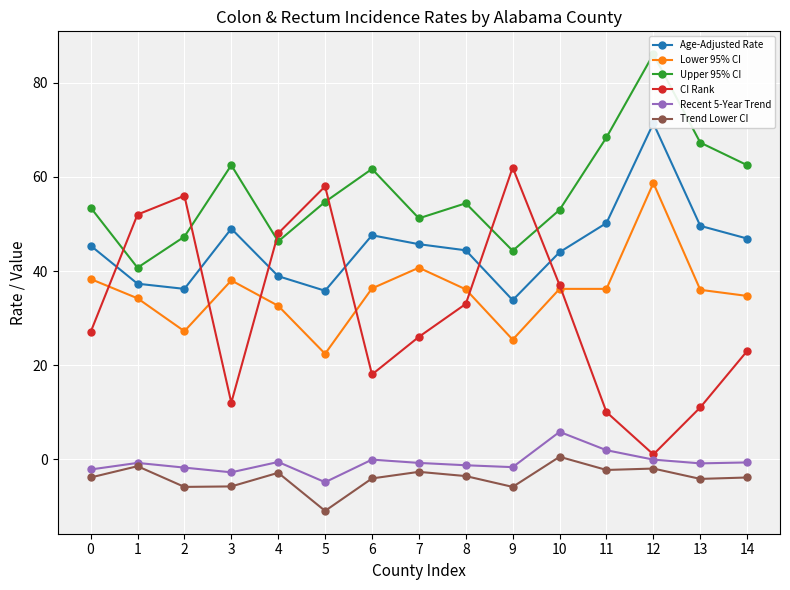

List the series in order of their peak value, lowest first.

Trend Lower CI, Recent 5-Year Trend, Lower 95% CI, CI Rank, Age-Adjusted Rate, Upper 95% CI